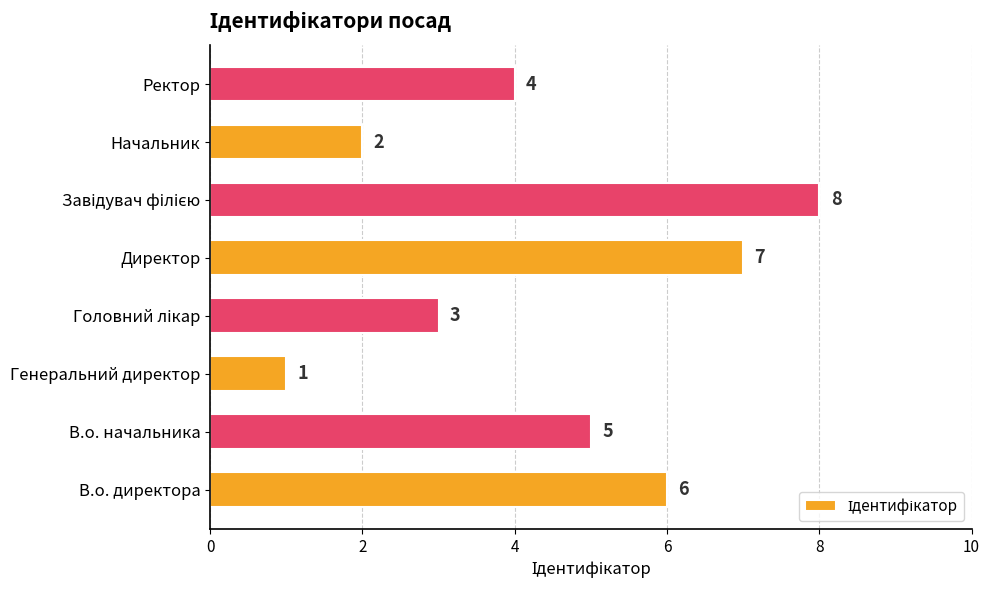

Count the values in the range 3 to 7.

5